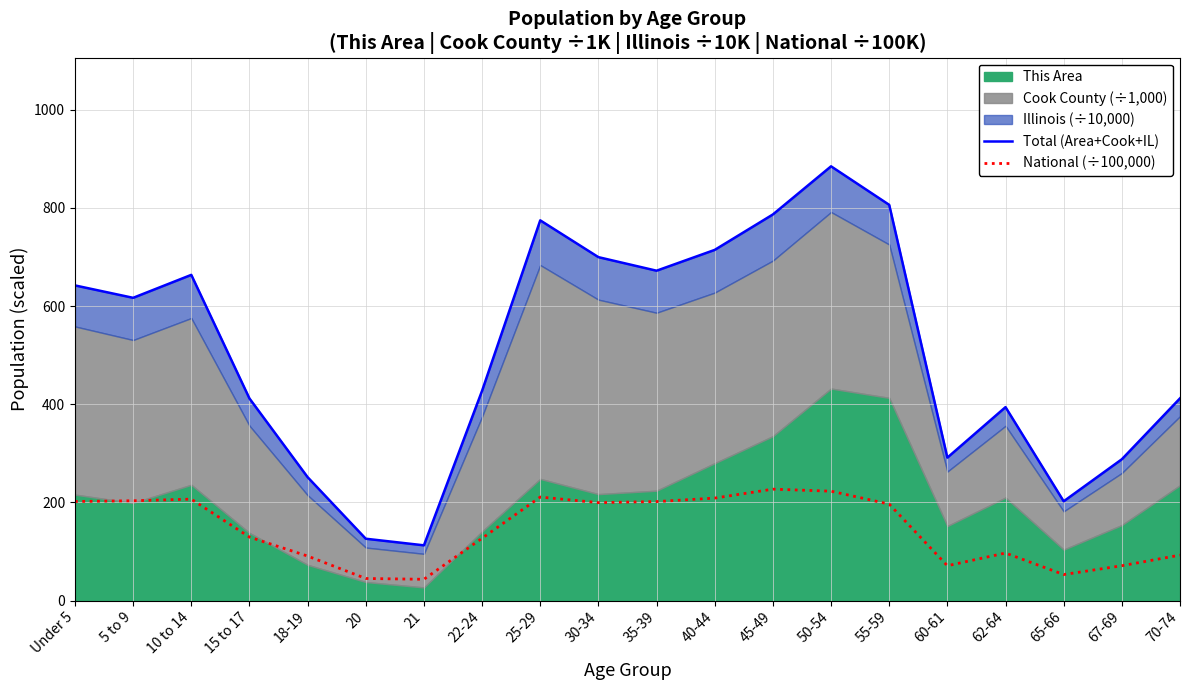

What is the minimum value for National (÷100,000)?

43.5